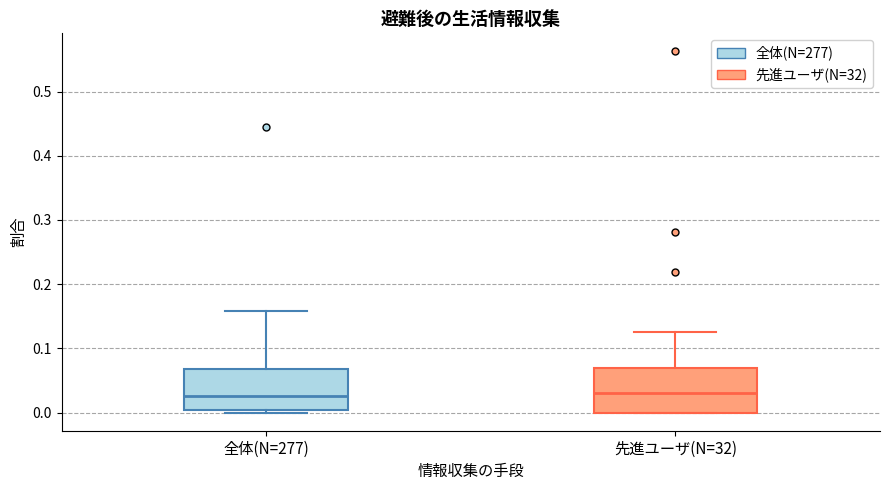

Reading left to right, transcribe this box plot: for each box, give where its median line is, the range the box spans, and where its two whiskers end, as read against the y-axis. The values are not printed on the chart, so give them approximately, as read against the axis.

全体(N=277): median 0.03, box 0.00 to 0.07, whiskers 0.00 (just below the box's lower edge) to 0.16
先進ユーザ(N=32): median 0.03, box 0.00 to 0.07, whiskers 0.00 to 0.13